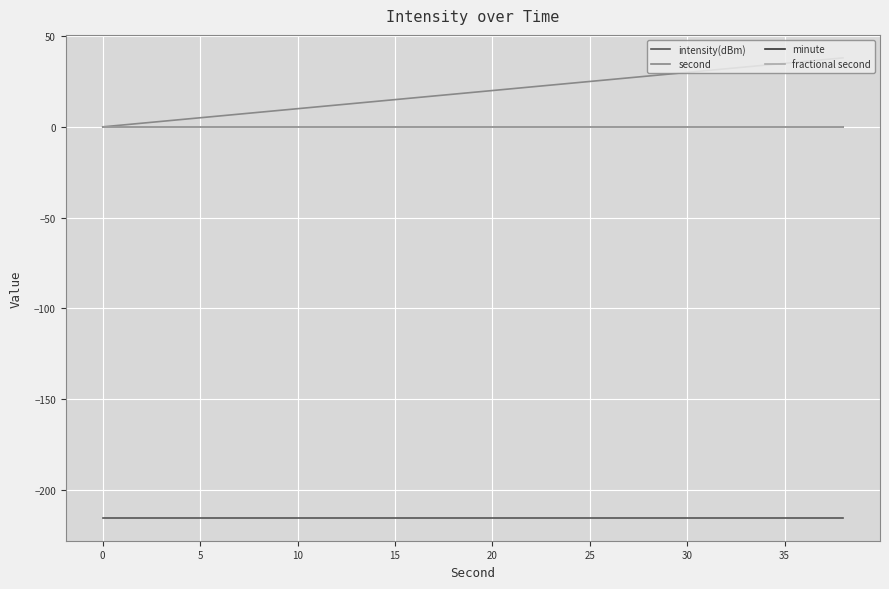

How many categories are shown in the chart?

20